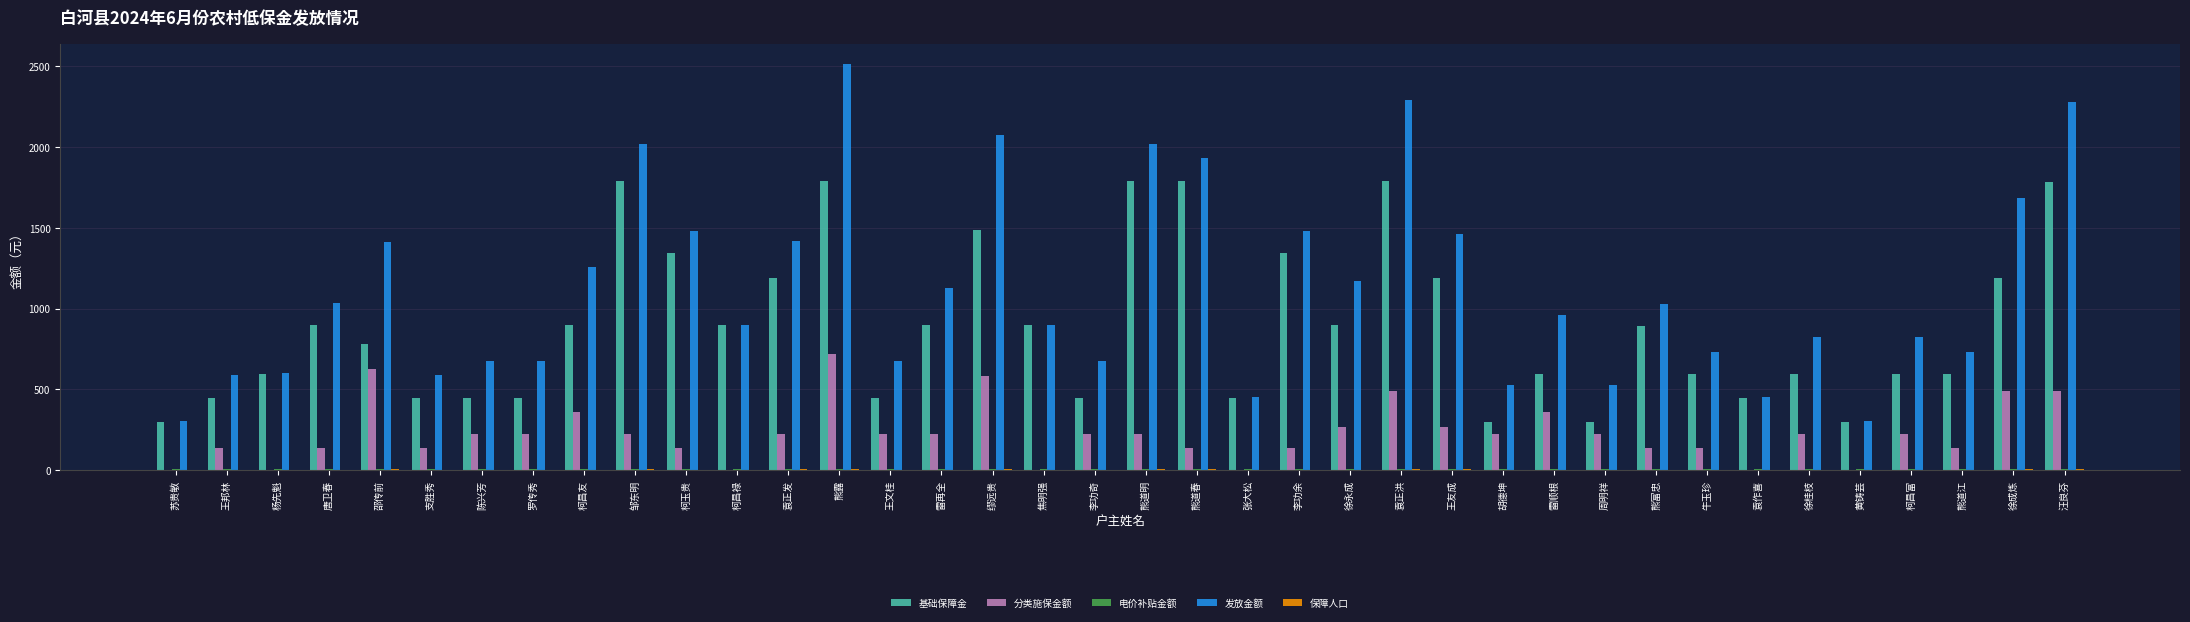

At which label does 发放金额 first exceed 957?

唐卫春